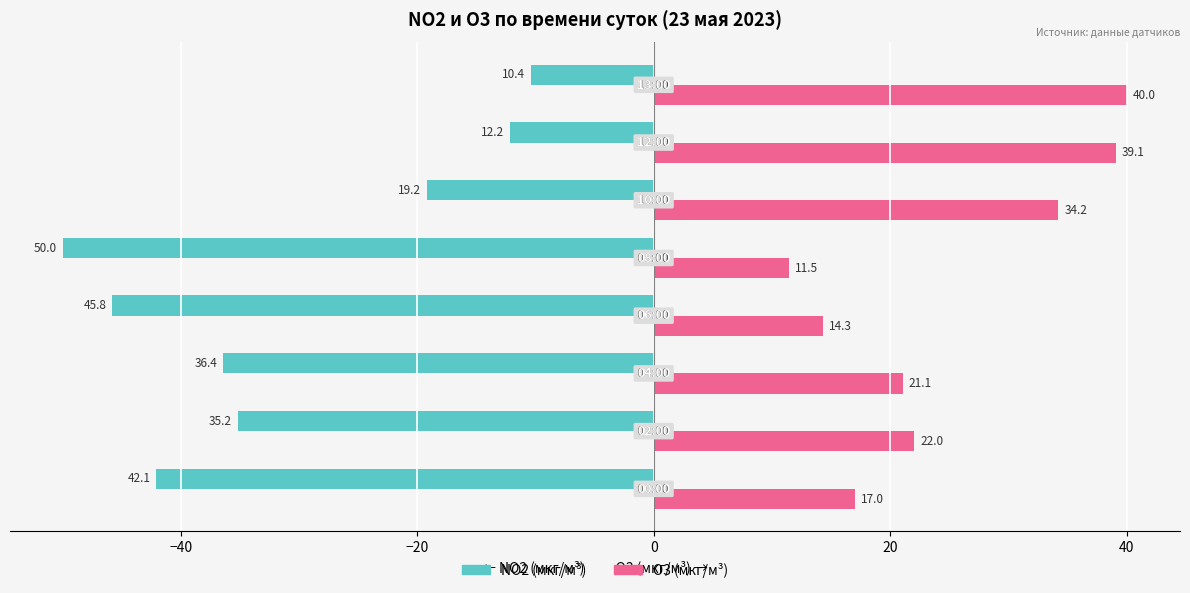

Rank the series by their average value, from lowest to highest.

NO2 (мкг/м³), O3 (мкг/м³)